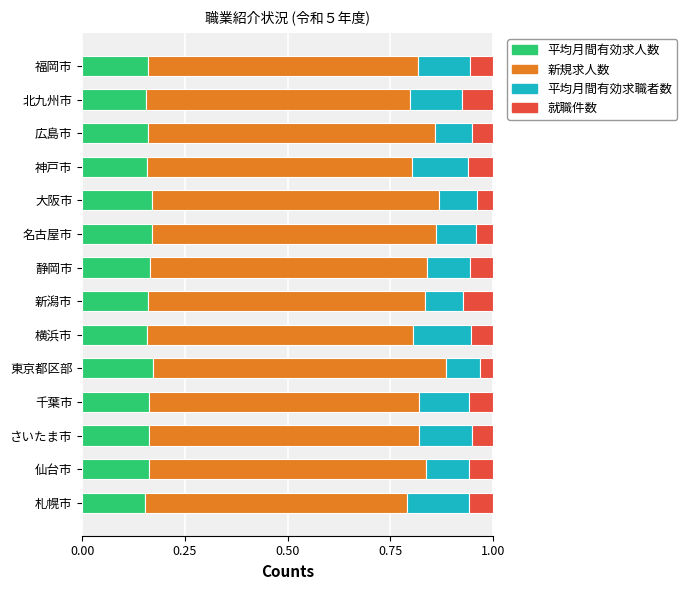

The 平均月間有効求人数 series shows 0.1 at 横浜市. True or false?

False